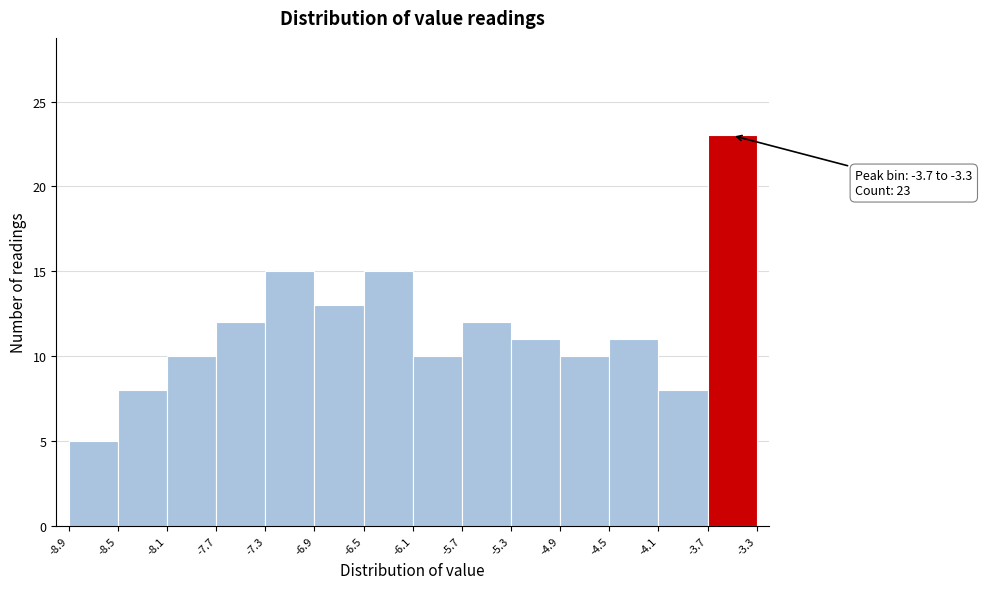

Which range on the x-axis has the tallest bar?

-3.7 to -3.3